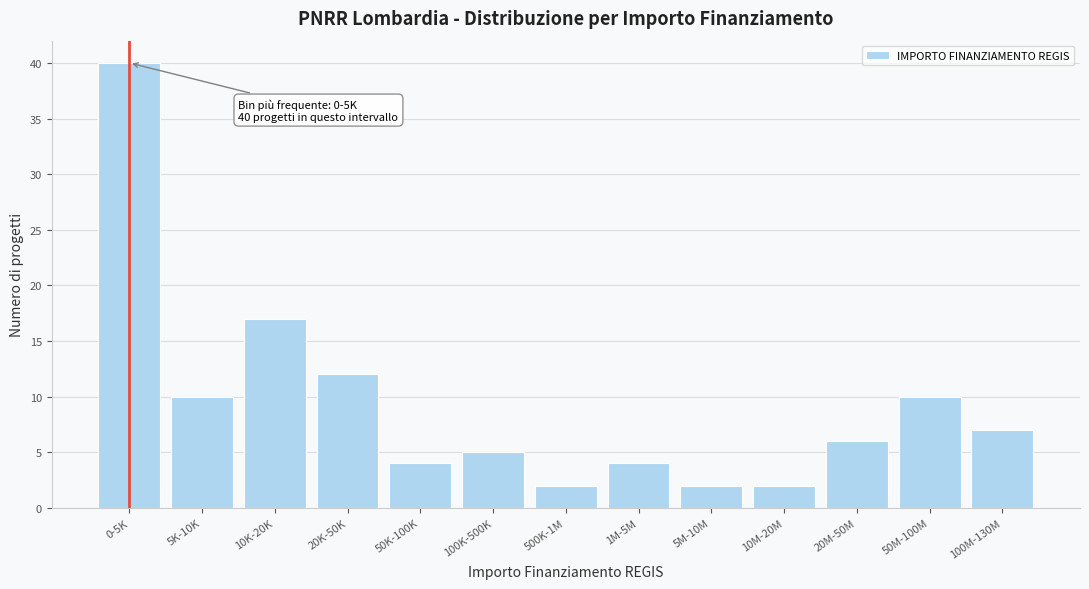

Reading left to right, transcribe all the data shown in this chart.

0-5K=40	5K-10K=10	10K-20K=17	20K-50K=12	50K-100K=4	100K-500K=5	500K-1M=2	1M-5M=4	5M-10M=2	10M-20M=2	20M-50M=6	50M-100M=10	100M-130M=7